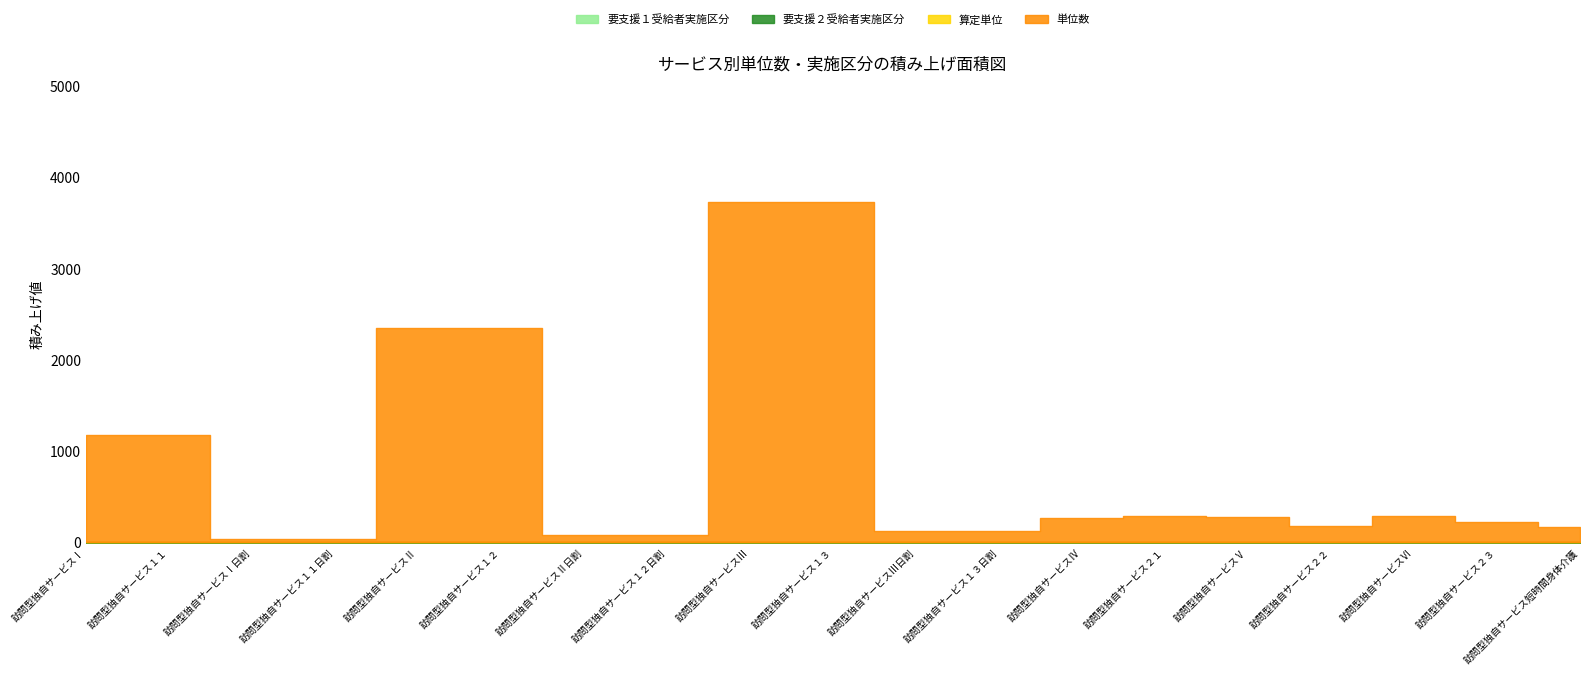

What position from the right is 訪問型独自サービスⅣ?

7